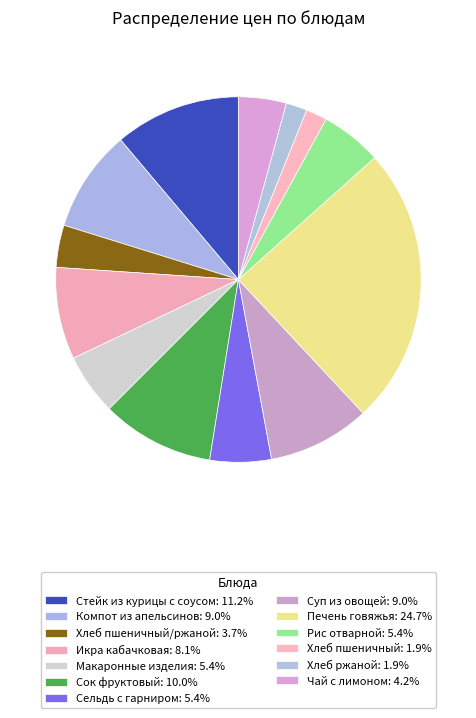

How many segments does this pie chart have?

13